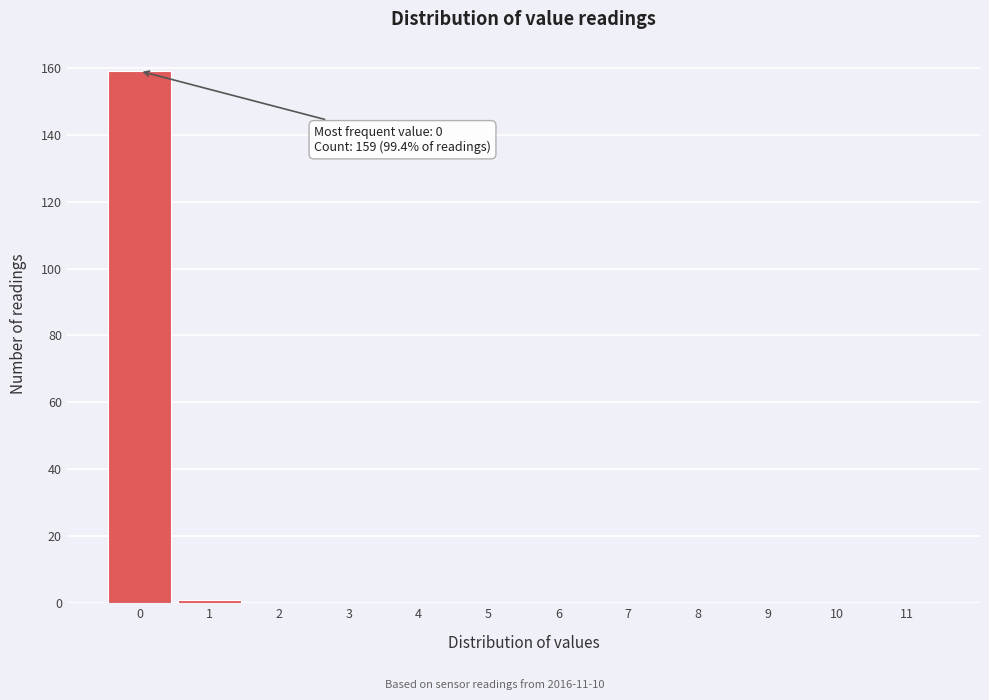

Reading left to right, list all the values displayed in this chart.

0=159	1=1	2=0	3=0	4=0	5=0	6=0	7=0	8=0	9=0	10=0	11=0